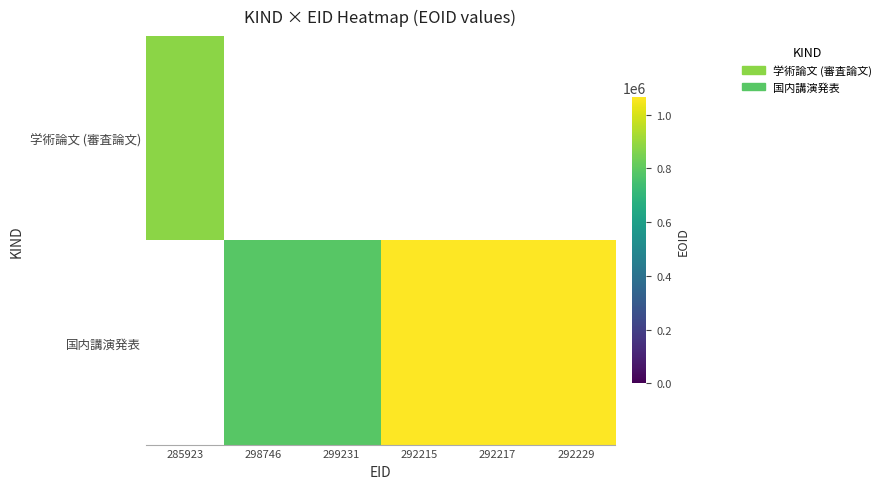

What value does the 国内講演発表 series have at 299231?

788727.0